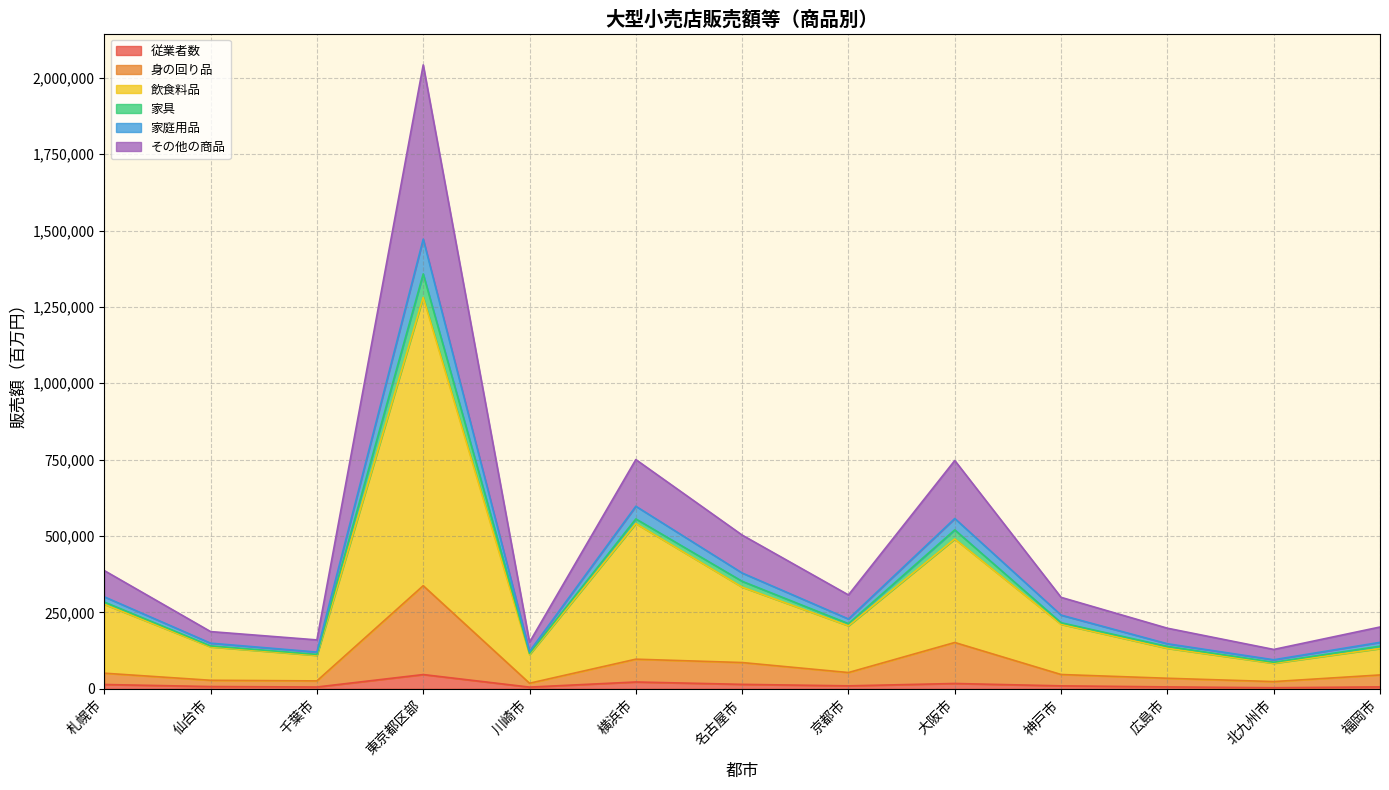

At which category is the sum across all series the highest?

東京都区部